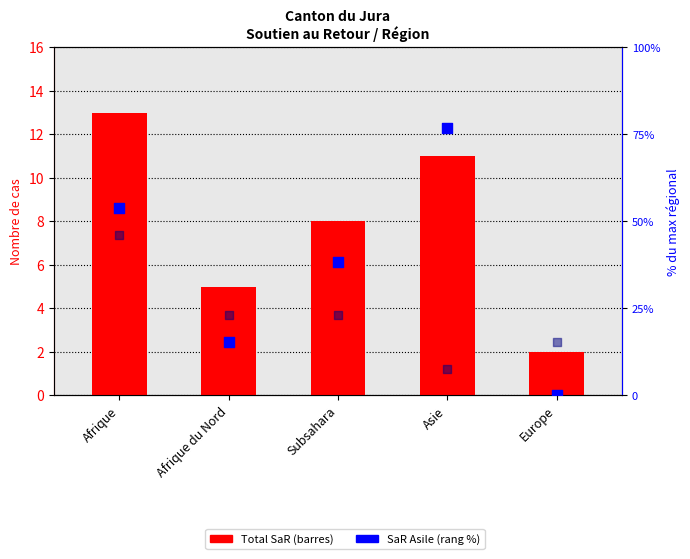

At which category is the sum across all series the highest?

Afrique